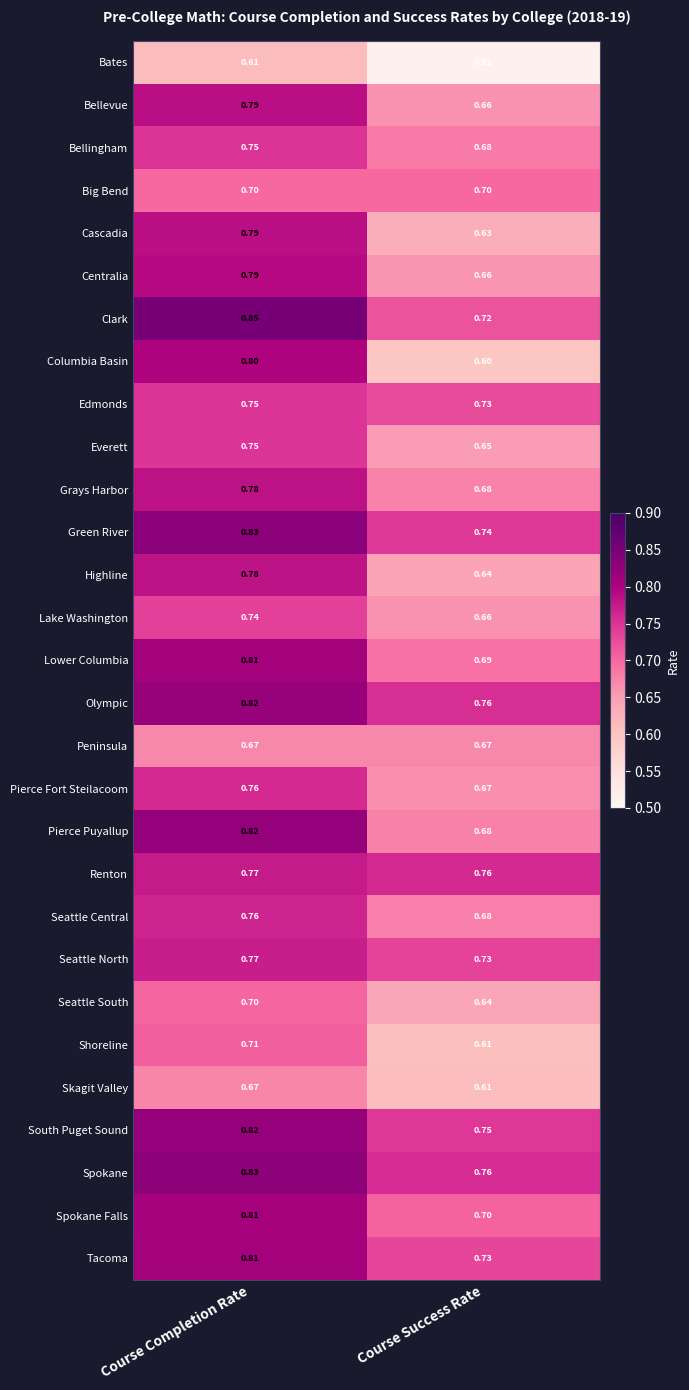

Where is Lower Columbia nearest to the value 0?

Course Success Rate